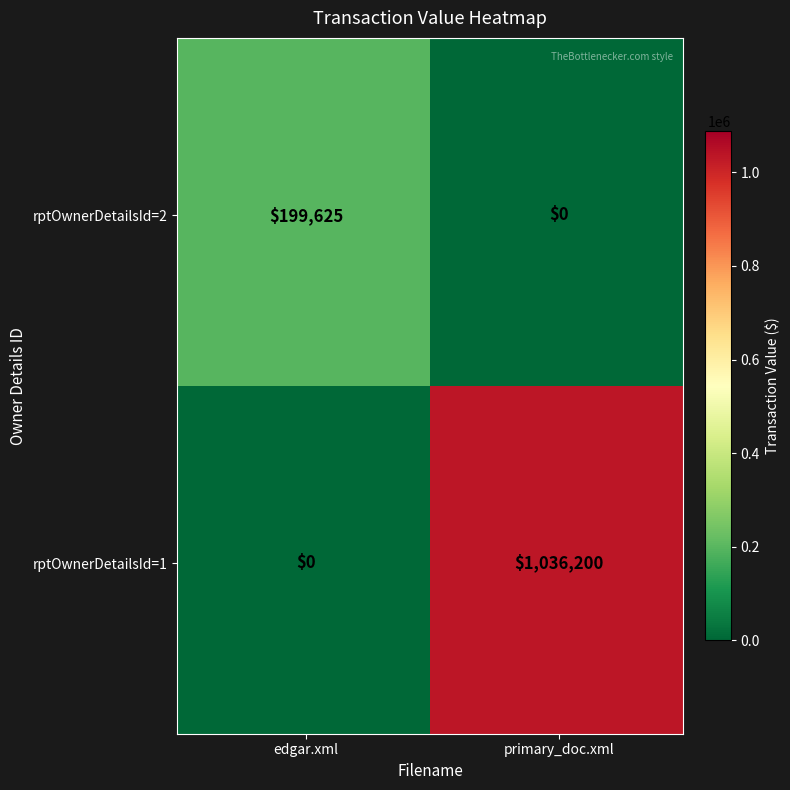

How many data points does each series have?

2